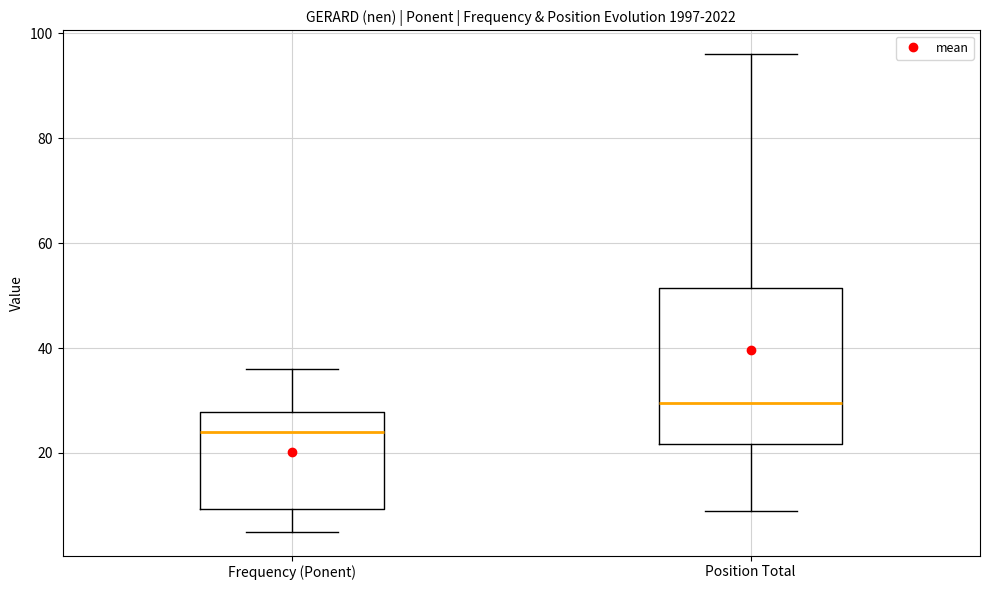

Which box has the highest median line?

Position Total